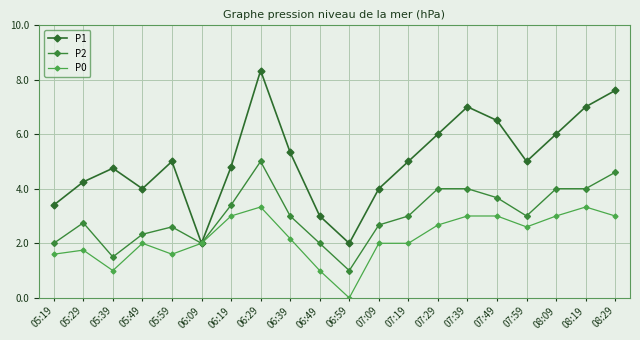

Which category has the lowest value across all series?

06:59